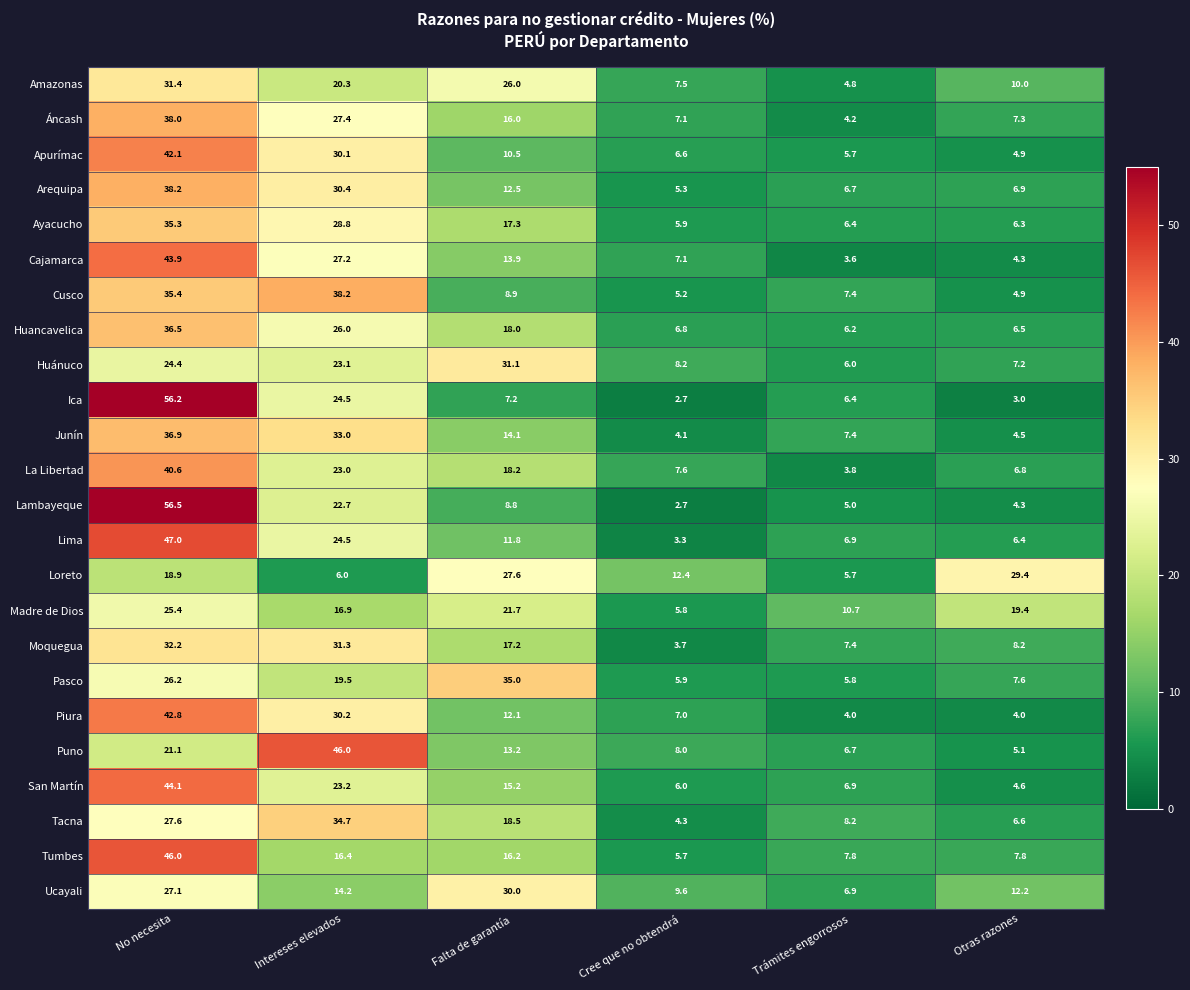

Read the La Libertad value at Cree que no obtendrá.

7.6